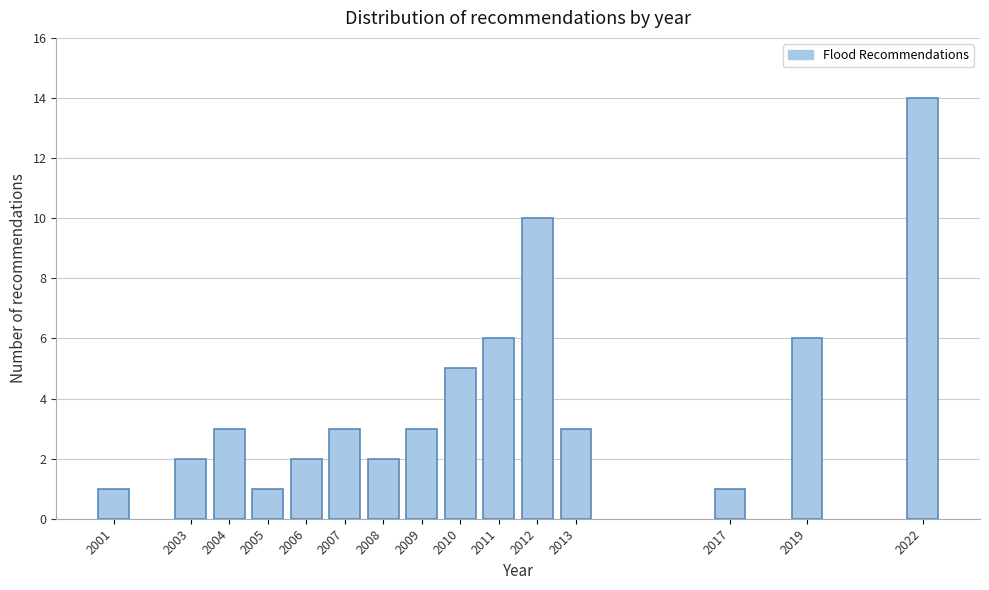

Reading left to right, what are all the values shown in this chart?

2001=1	2003=2	2004=3	2005=1	2006=2	2007=3	2008=2	2009=3	2010=5	2011=6	2012=10	2013=3	2017=1	2019=6	2022=14